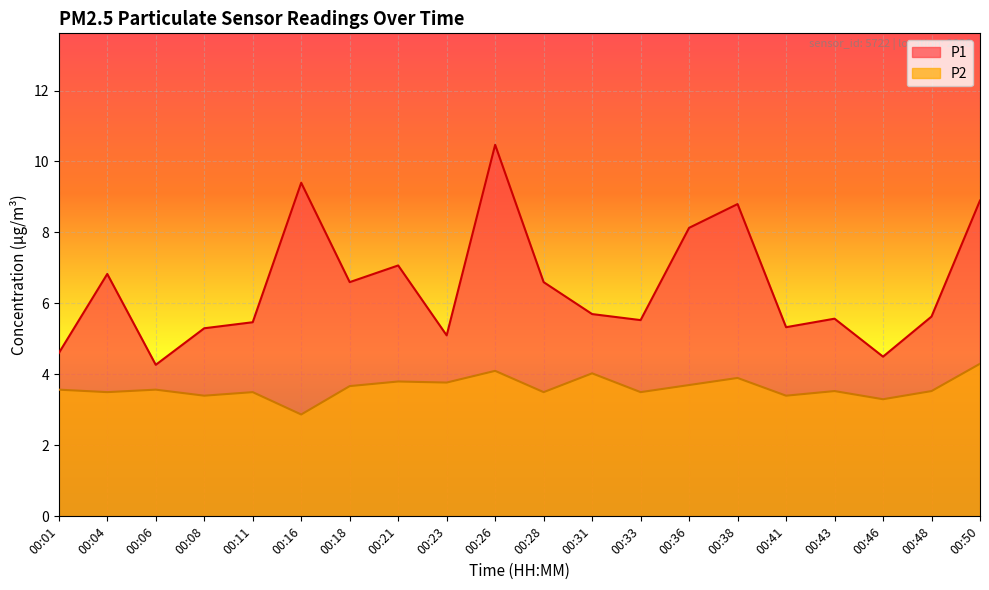

How many lines are shown in the chart?

2